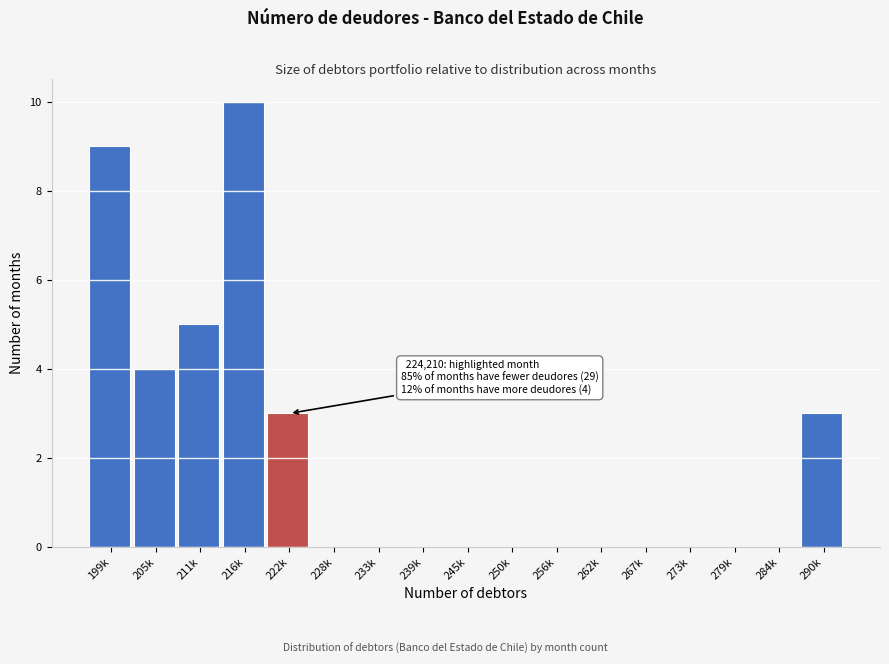

Reading left to right, extract all data points from this chart.

199k=9	205k=4	211k=5	216k=10	222k=3	228k=0	233k=0	239k=0	245k=0	250k=0	256k=0	262k=0	267k=0	273k=0	279k=0	284k=0	290k=3